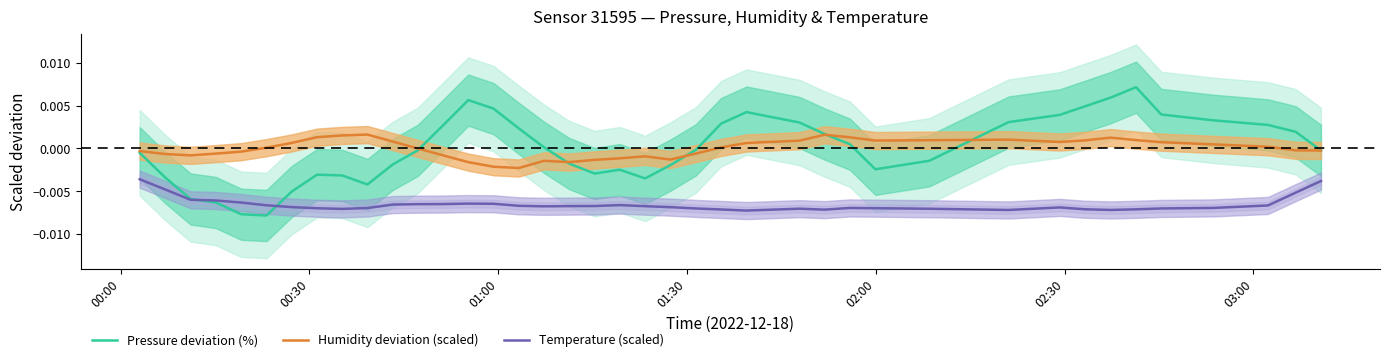

True or false: Humidity deviation (scaled) and Temperature (scaled) cross at least once.

False